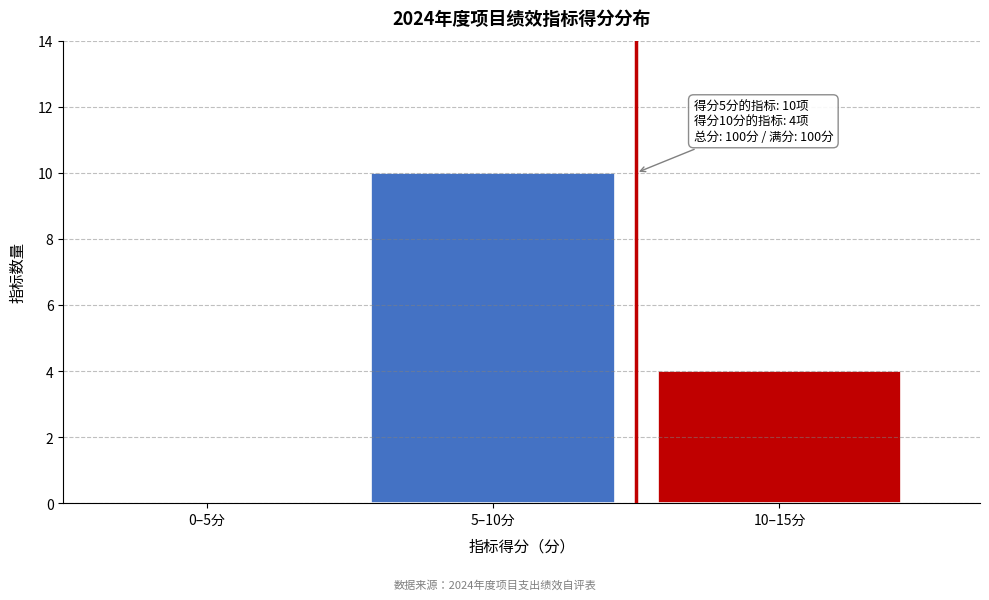

Reading left to right, list all the values displayed in this chart.

0–5分=0	5–10分=10	10–15分=4